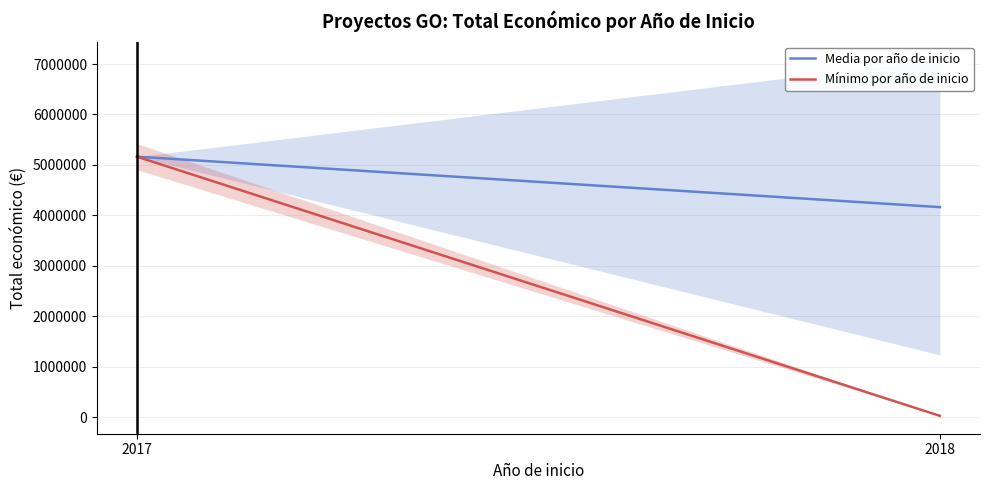

Between 2017 and 2018, which is larger?

2017